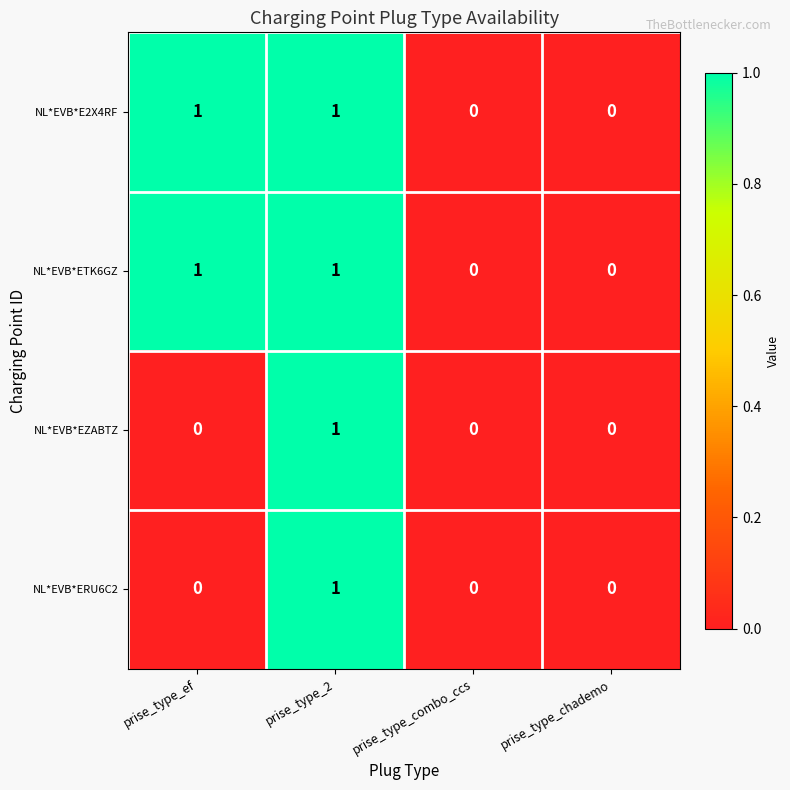

Is the value of NL*EVB*ETK6GZ at prise_type_2 greater than the value of NL*EVB*ERU6C2 at prise_type_combo_ccs?

Yes